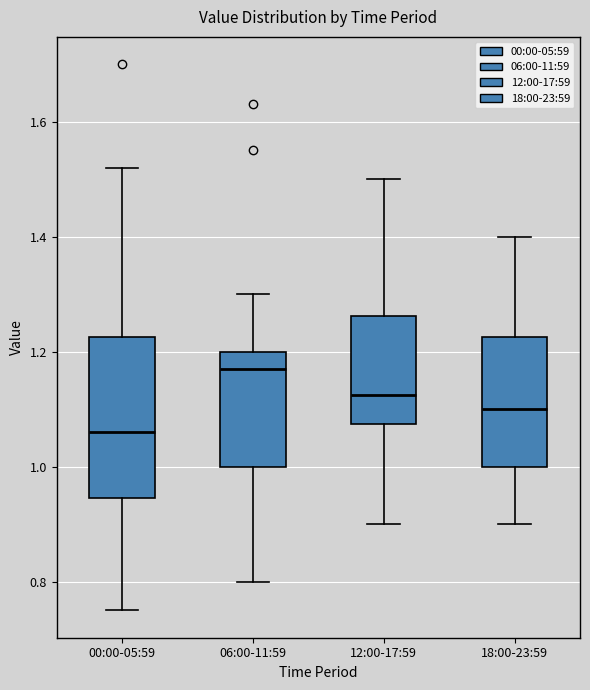

Reading left to right, transcribe this box plot: for each box, give where its median line is, the range the box spans, and where its two whiskers end, as read against the y-axis. The values are not printed on the chart, so give them approximately, as read against the axis.

00:00-05:59: median 1.06, box 0.94 to 1.22, whiskers 0.76 to 1.52
06:00-11:59: median 1.18, box 1.00 to 1.20, whiskers 0.80 to 1.30
12:00-17:59: median 1.12, box 1.08 to 1.26, whiskers 0.90 to 1.50
18:00-23:59: median 1.10, box 1.00 to 1.22, whiskers 0.90 to 1.40